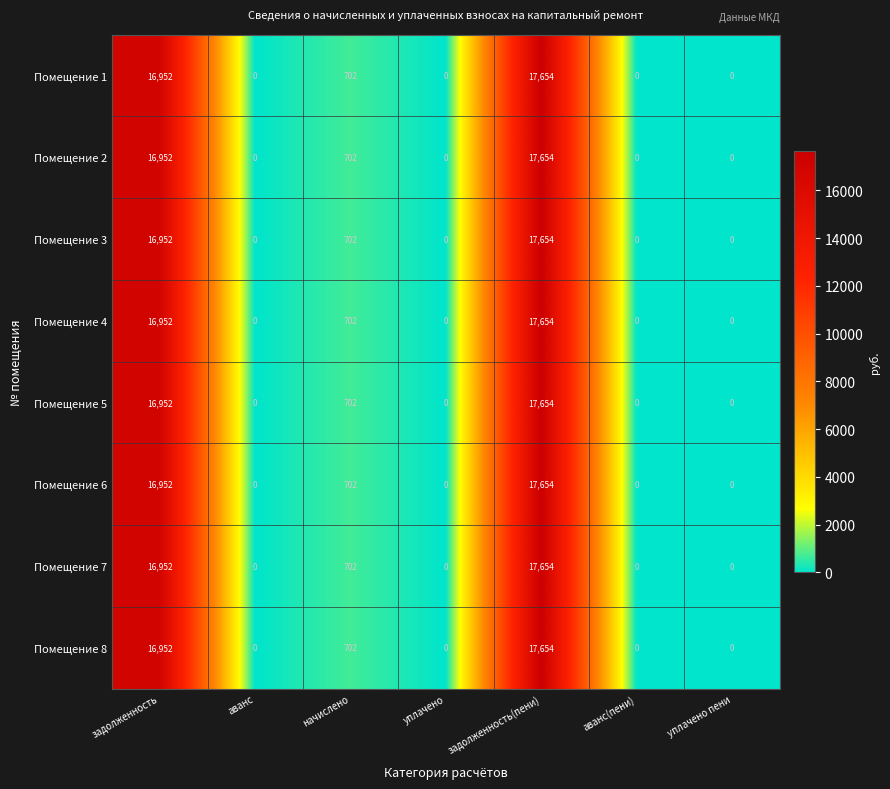

Count the number of data series in this chart.

8